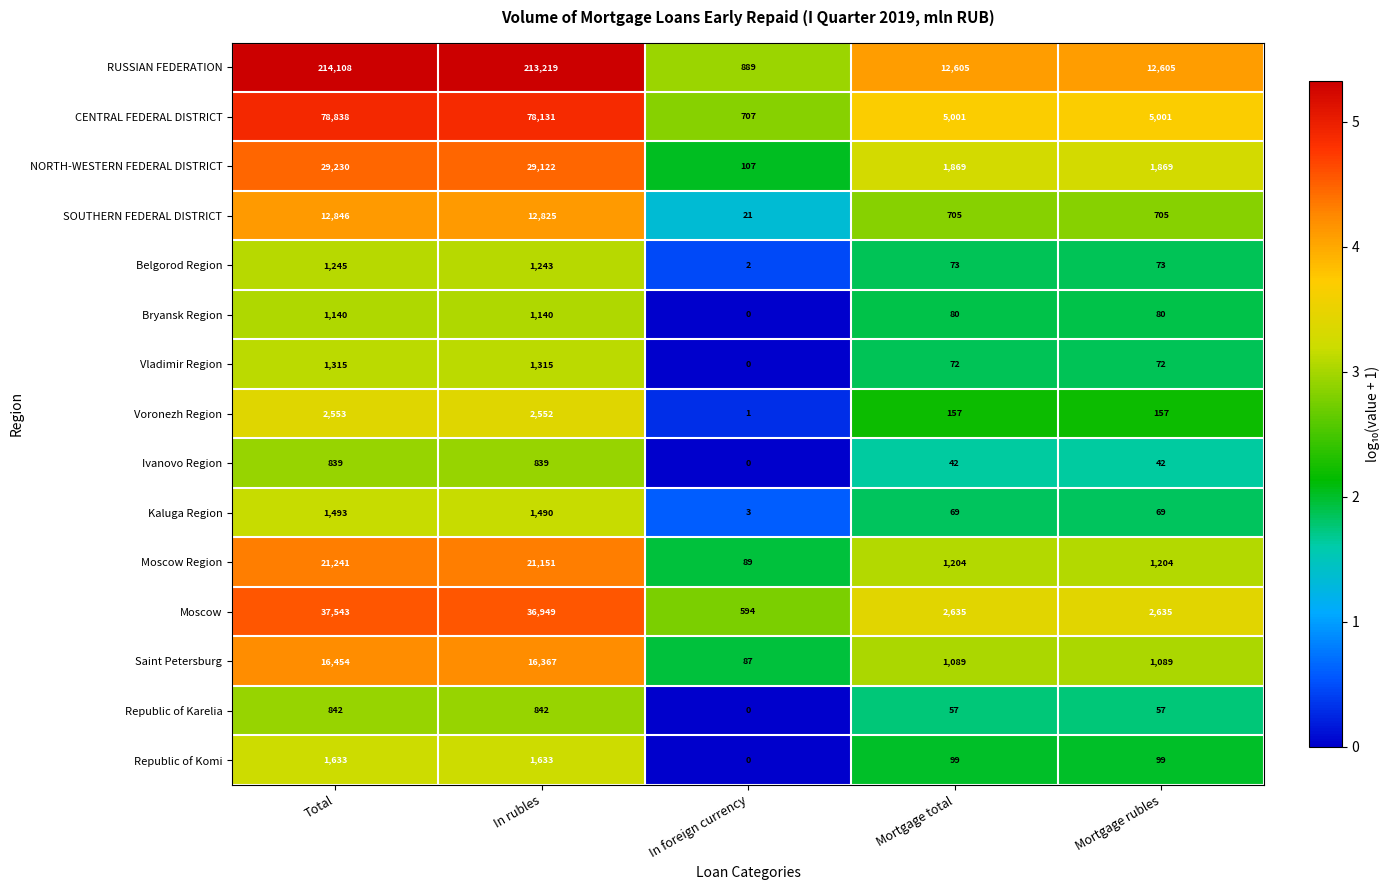

At which category is the sum across all series the highest?

Total